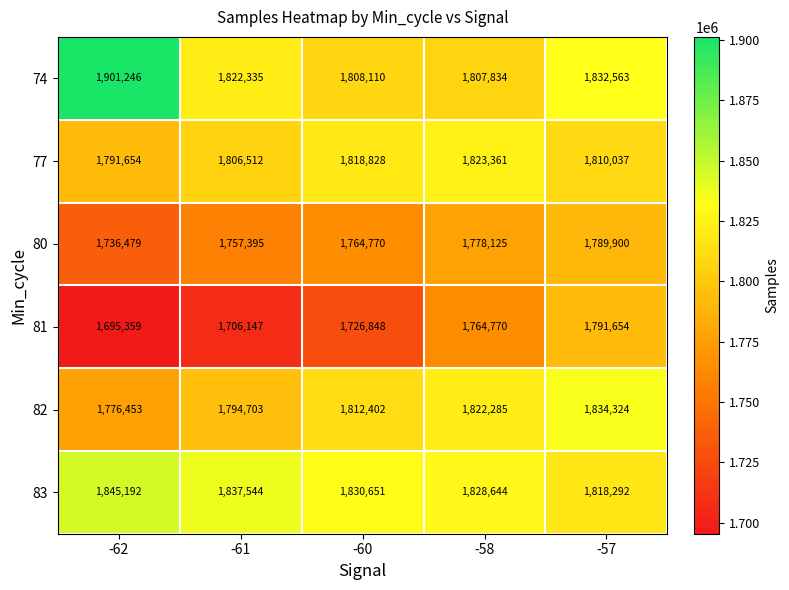

At -60, list the series in order from largest to smallest.

83, 77, 82, 74, 80, 81